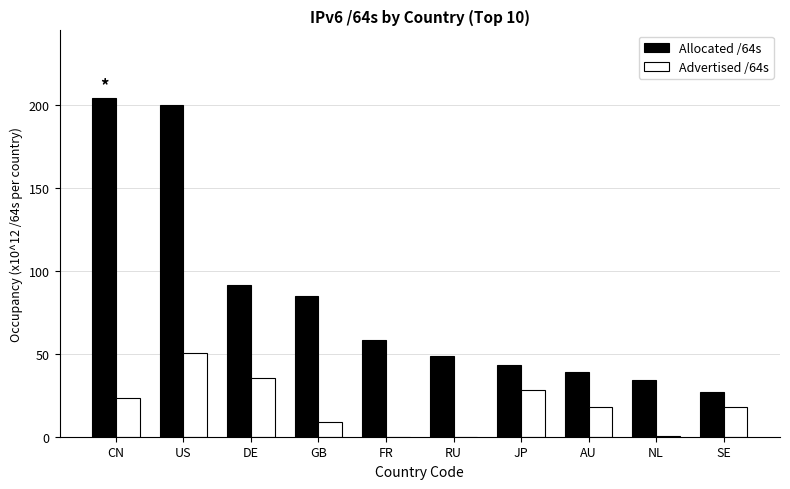

What are all the series names shown in the legend?

Allocated /64s, Advertised /64s